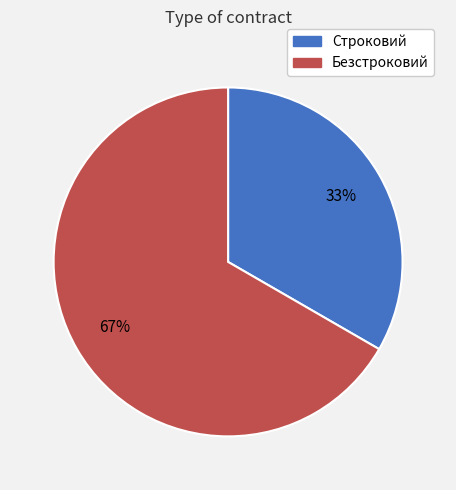

To the nearest percent, what percentage of the pie is Безстроковий?

67%